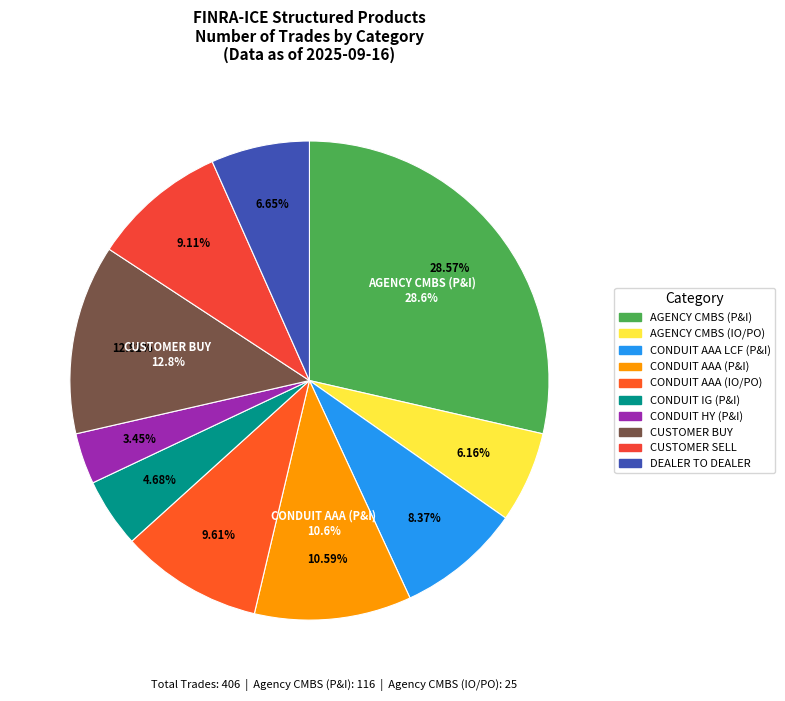

What percentage is NOT represented by CONDUIT HY (P&I)?

96.6%